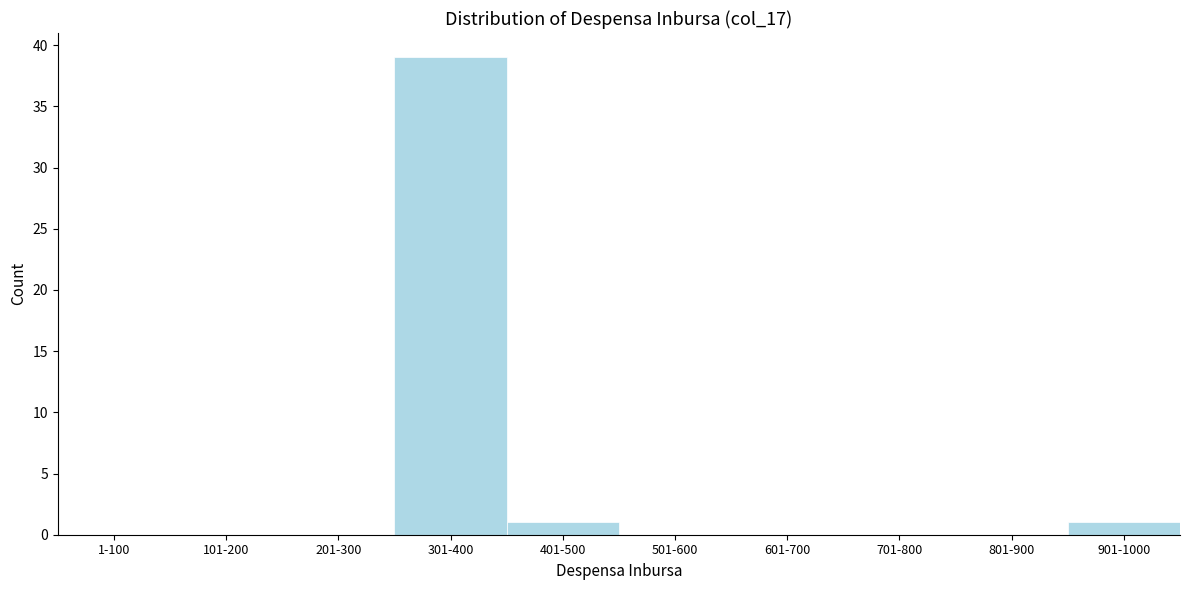

Reading right to left, extract all data points from this chart.

901-1000=1	801-900=0	701-800=0	601-700=0	501-600=0	401-500=1	301-400=39	201-300=0	101-200=0	1-100=0